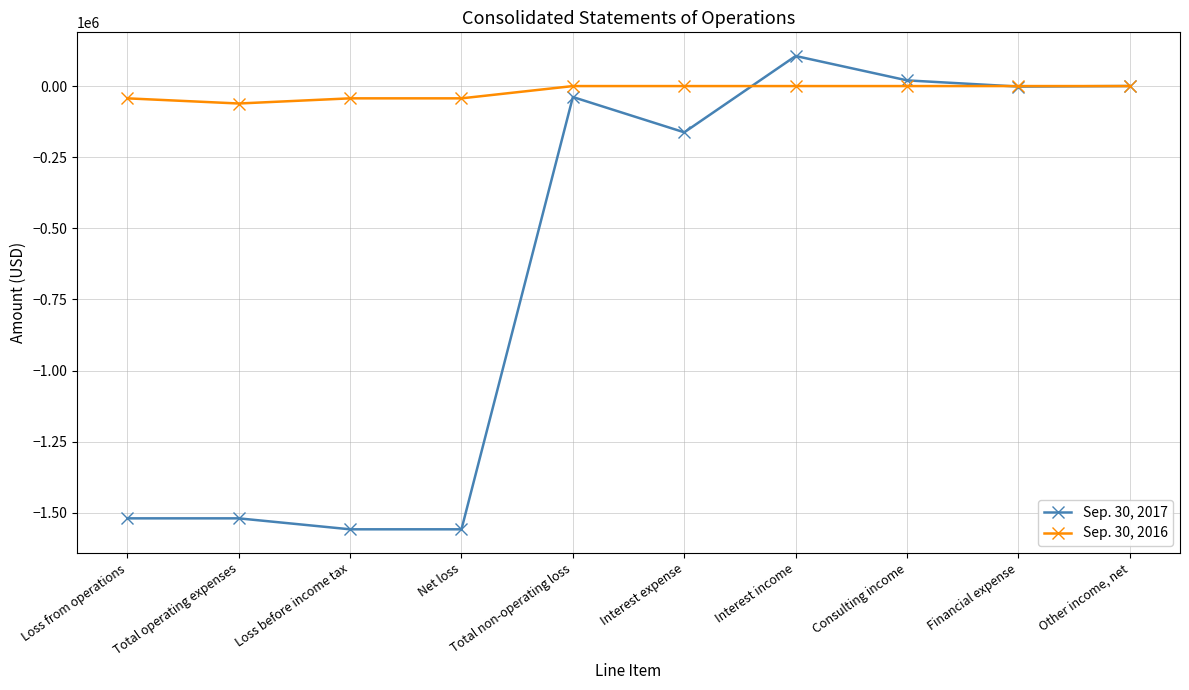

List the series in order of their overall mean, highest first.

Sep. 30, 2016, Sep. 30, 2017